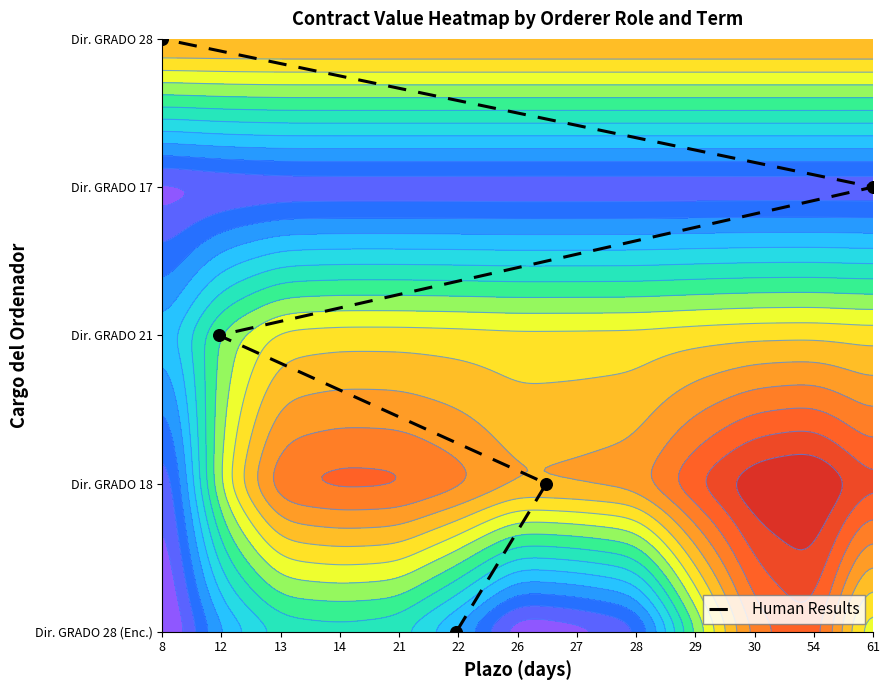

How many series are shown in this chart?

1